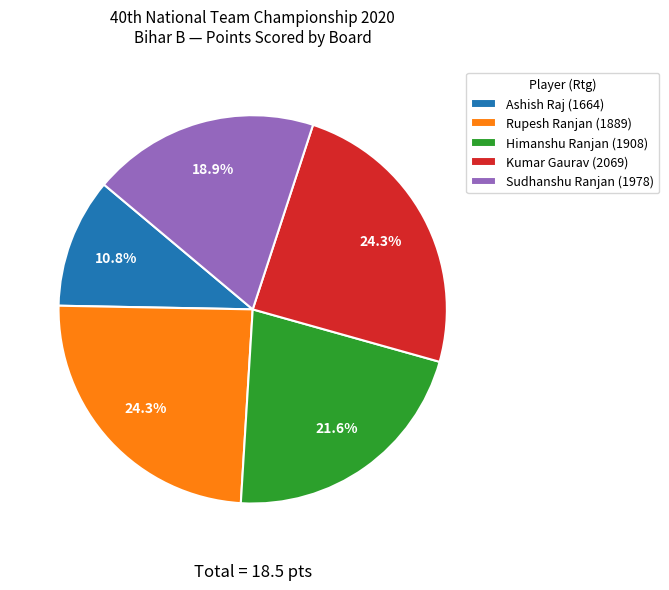

Is Himanshu Ranjan (1908) the majority of the pie?

No